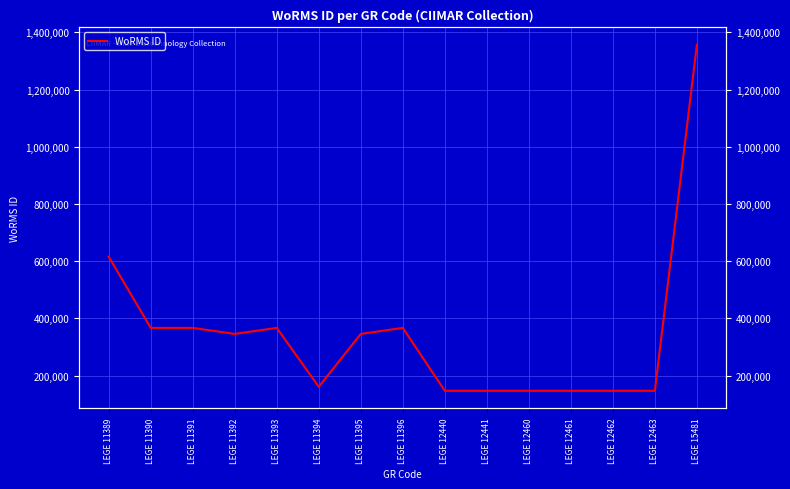

Which label corresponds to the smallest value in the chart?

LEGE 12440